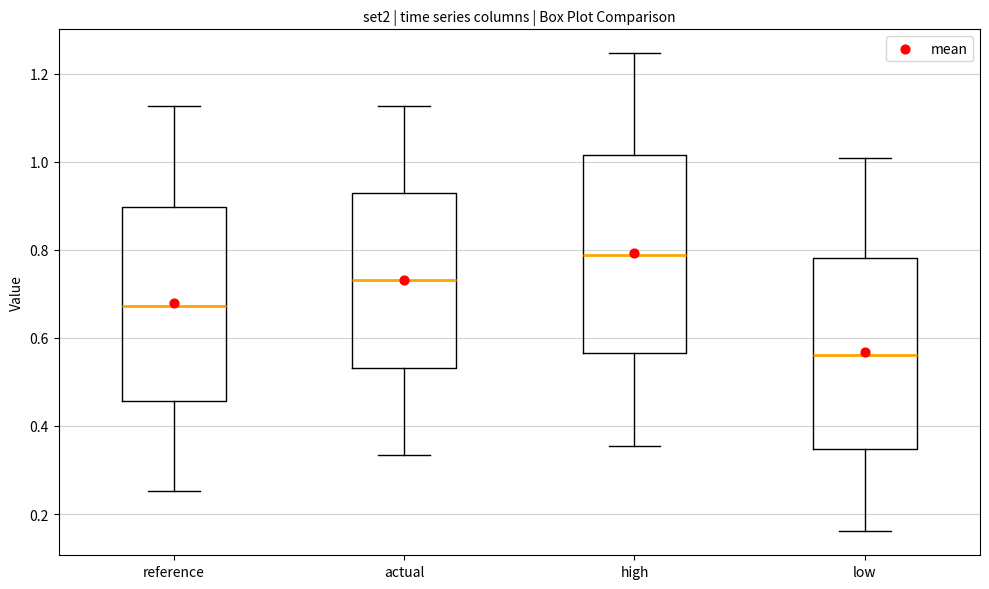

Reading left to right, transcribe this box plot: for each box, give where its median line is, the range the box spans, and where its two whiskers end, as read against the y-axis. The values are not printed on the chart, so give them approximately, as read against the axis.

reference: median 0.68, box 0.46 to 0.90, whiskers 0.26 to 1.12
actual: median 0.74, box 0.54 to 0.92, whiskers 0.34 to 1.12
high: median 0.78, box 0.56 to 1.02, whiskers 0.36 to 1.24
low: median 0.56, box 0.34 to 0.78, whiskers 0.16 to 1.00